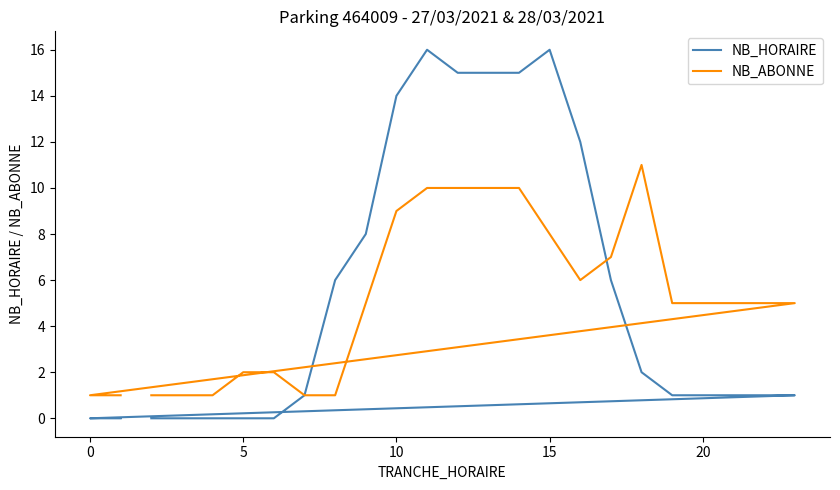

Rank the series by their average value, from lowest to highest.

NB_ABONNE, NB_HORAIRE